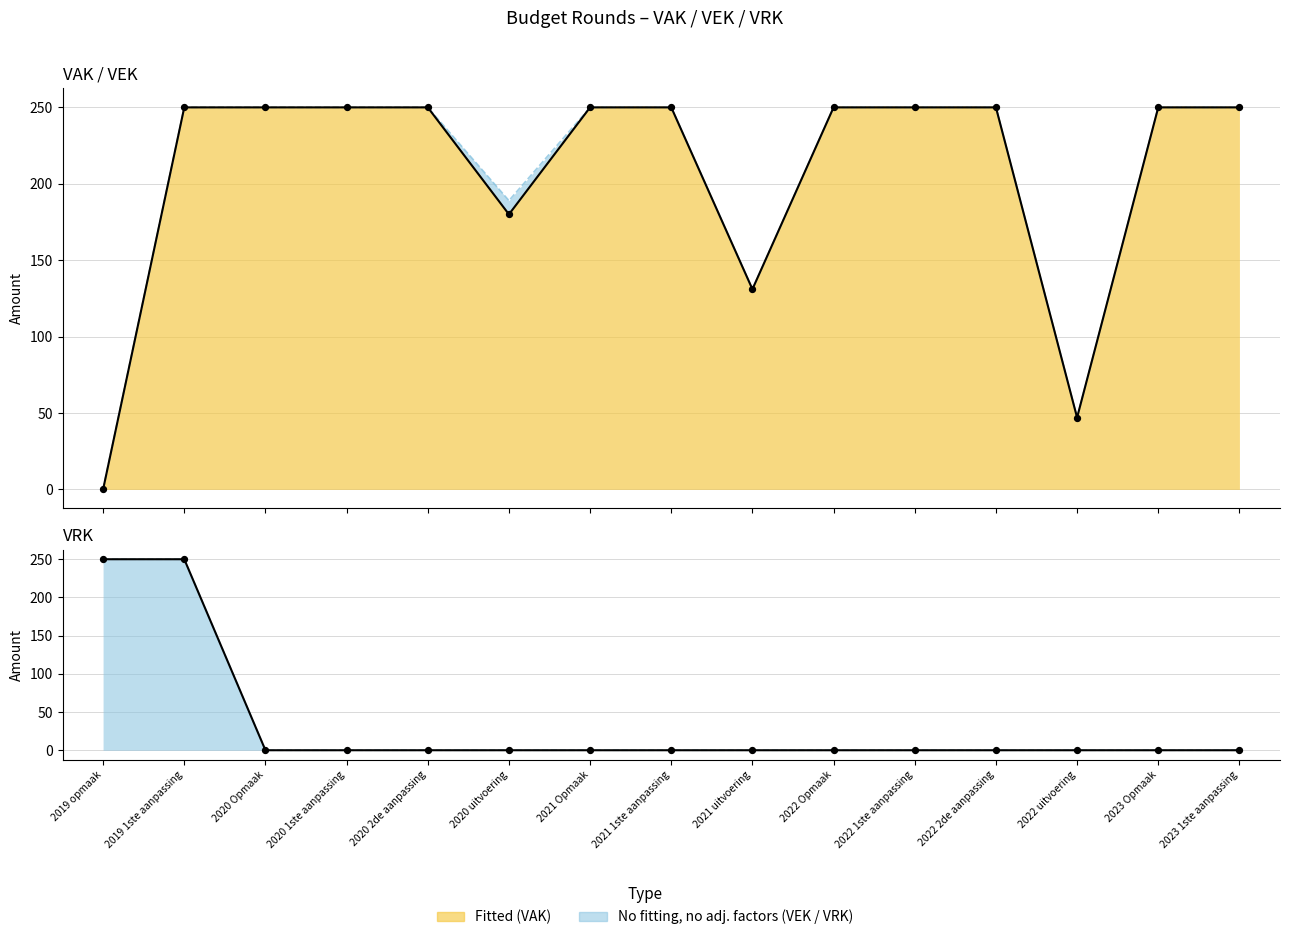

Which series has the largest total across all categories?

VAK